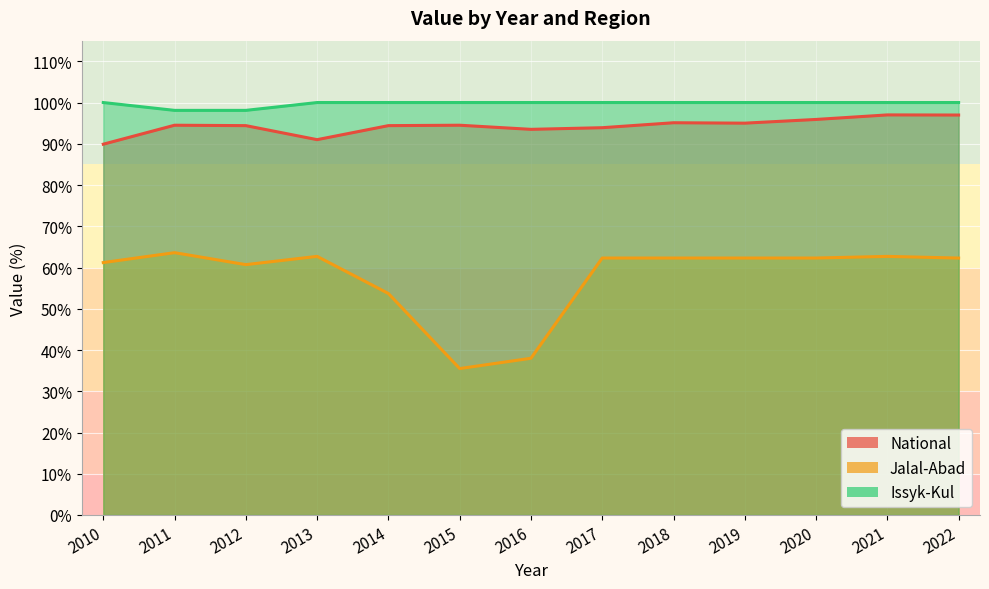

What is the average value of the National series?

94.3